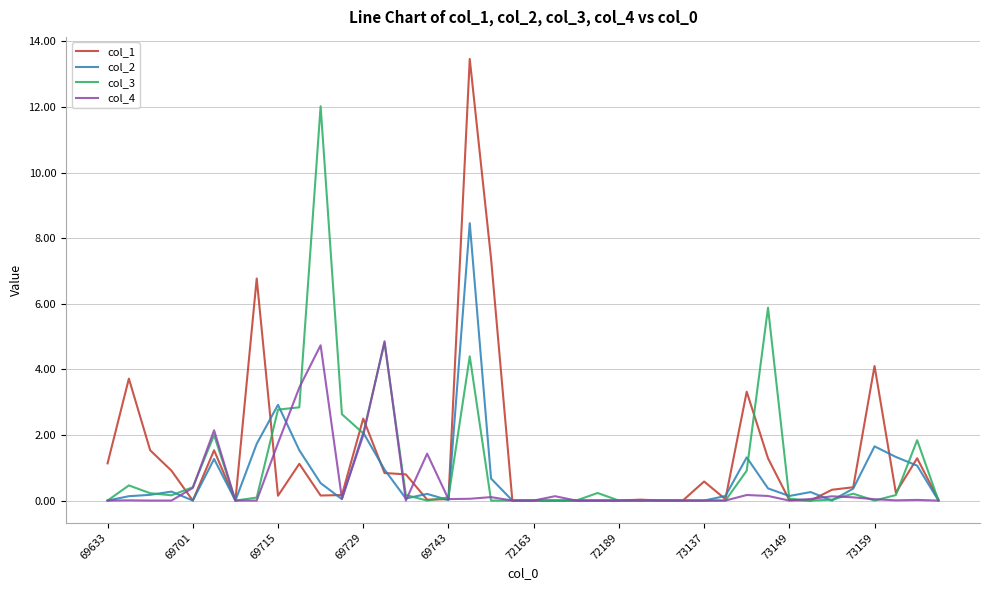

Rank the series by their maximum value, from highest to lowest.

col_1, col_3, col_2, col_4